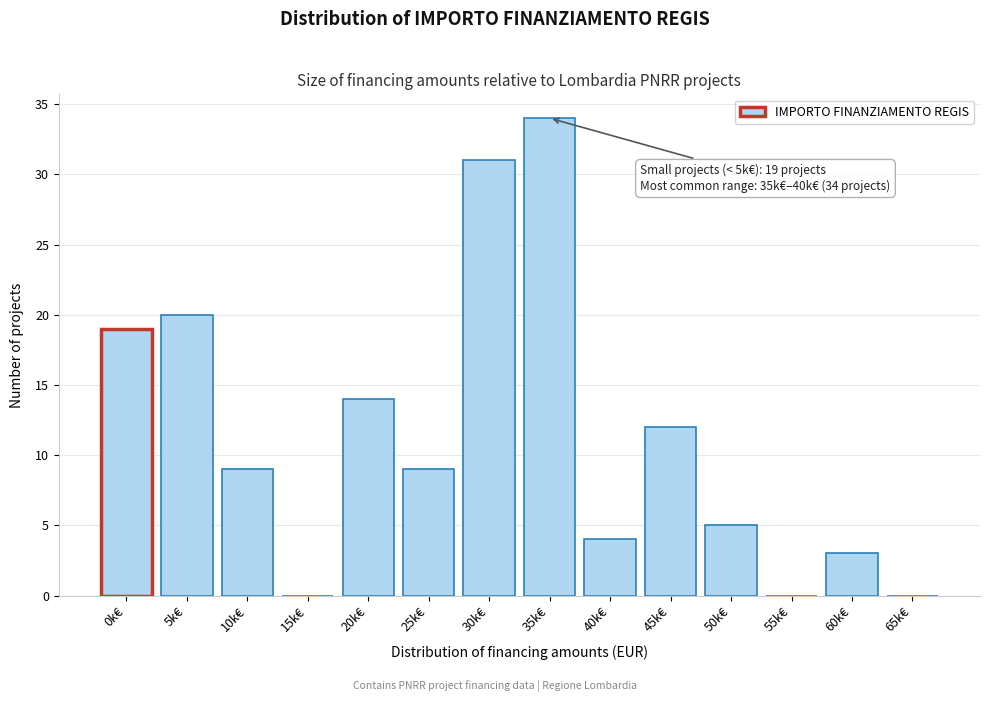

Reading left to right, extract all data points from this chart.

0k€=19	5k€=20	10k€=9	15k€=0	20k€=14	25k€=9	30k€=31	35k€=34	40k€=4	45k€=12	50k€=5	55k€=0	60k€=3	65k€=0